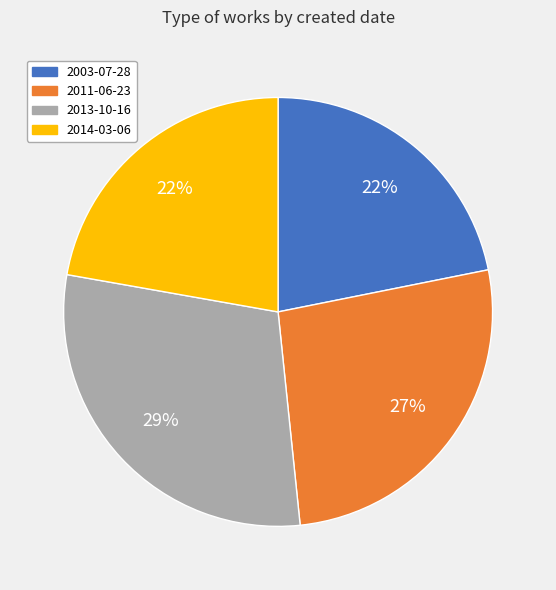

Which category has the biggest portion of the pie?

2013-10-16